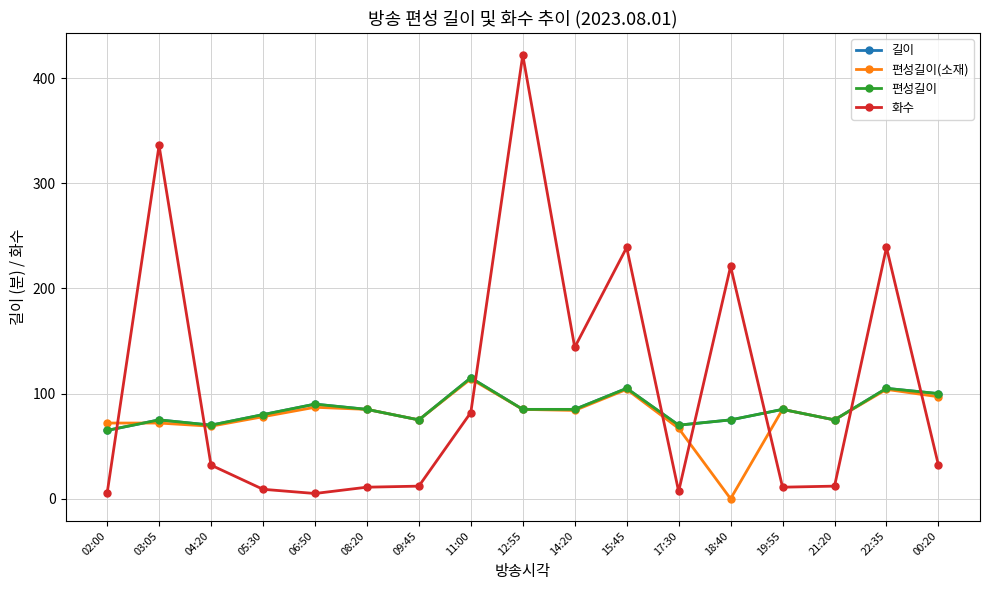

How many values in the 편성길이(소재) series are below 84?

8